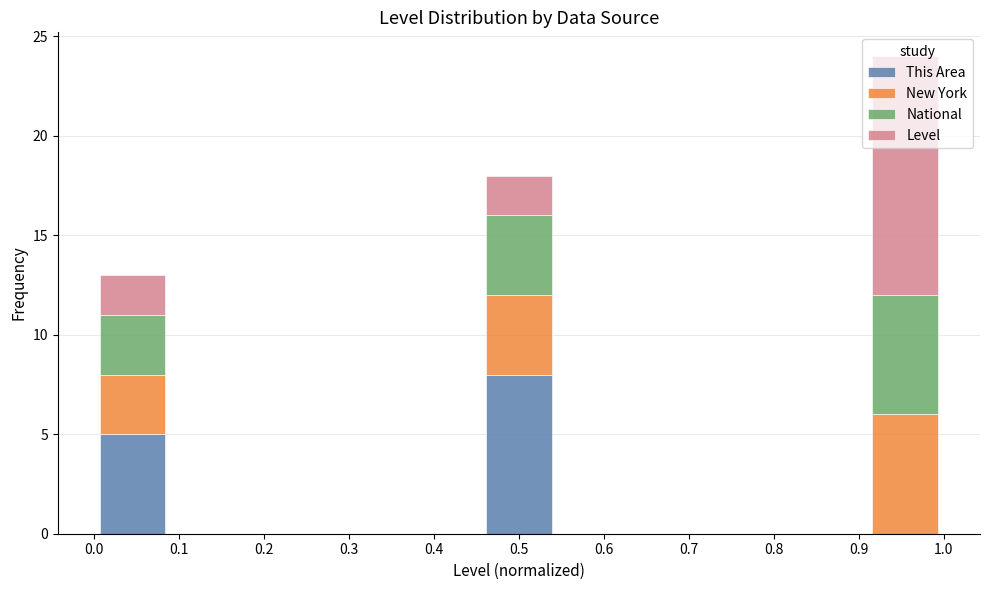

Reading left to right, transcribe this chart: for each stacked bar, give the range it covers on the x-axis and its total height. Neither the bar edges nor the heights are printed on the chart, so give them approximately, as read against the axes.

0.00 to 0.09: 13
0.09 to 0.18: 0
0.18 to 0.27: 0
0.27 to 0.36: 0
0.36 to 0.45: 0
0.45 to 0.55: 18
0.55 to 0.64: 0
0.64 to 0.73: 0
0.73 to 0.82: 0
0.82 to 0.91: 0
0.91 to 1.00: 24